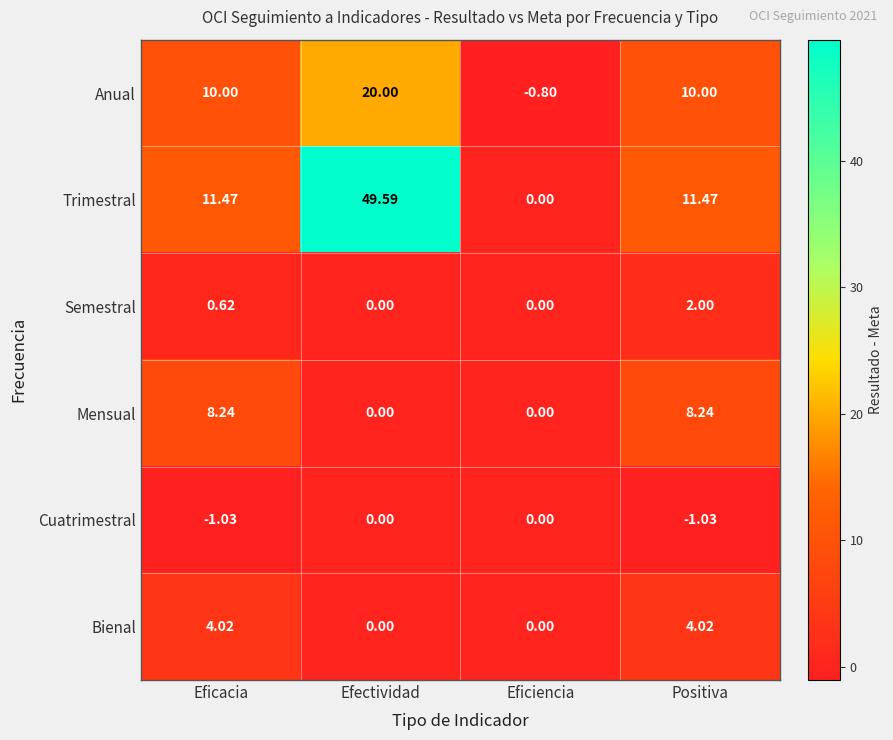

Which series has the largest total across all categories?

Trimestral